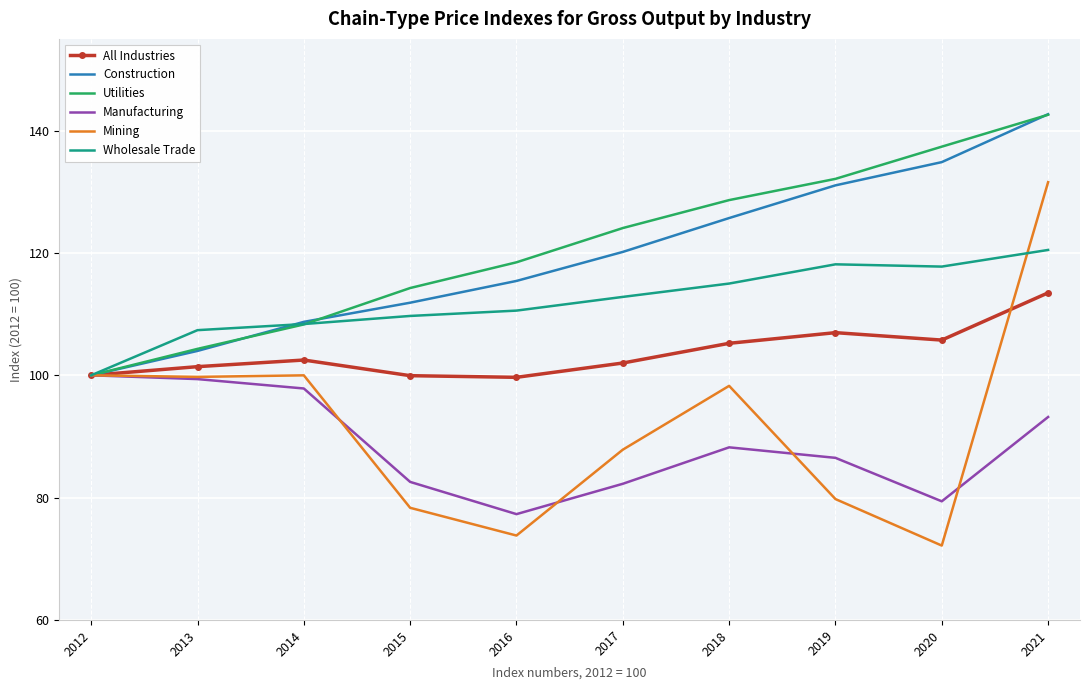

What is the sum of all Construction values?

1194.5